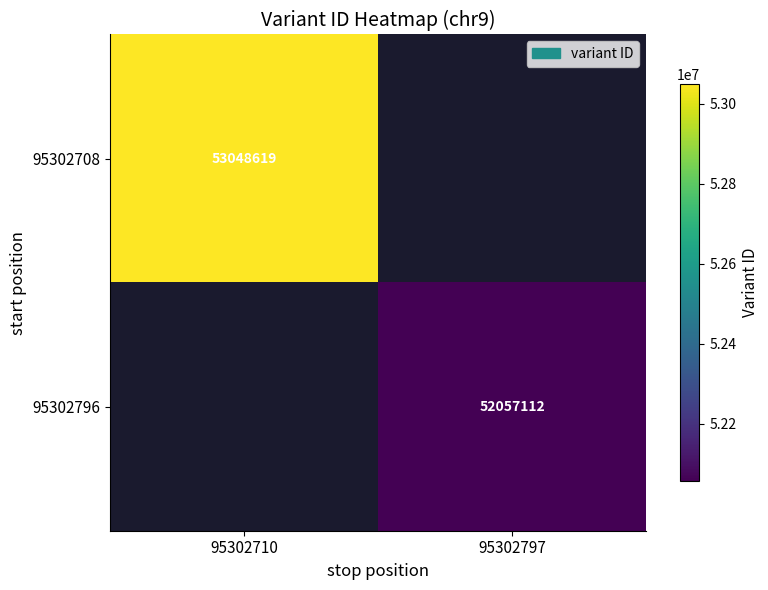

The 95302708 series shows 53048619 at 95302710. True or false?

True